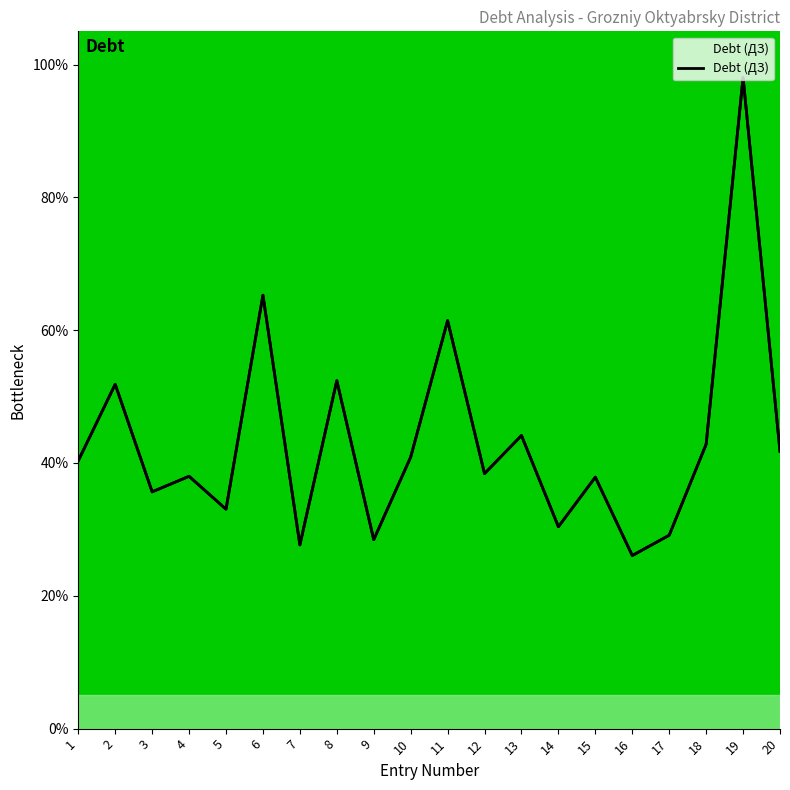

What is the difference between the maximum and minimum values?

72.0